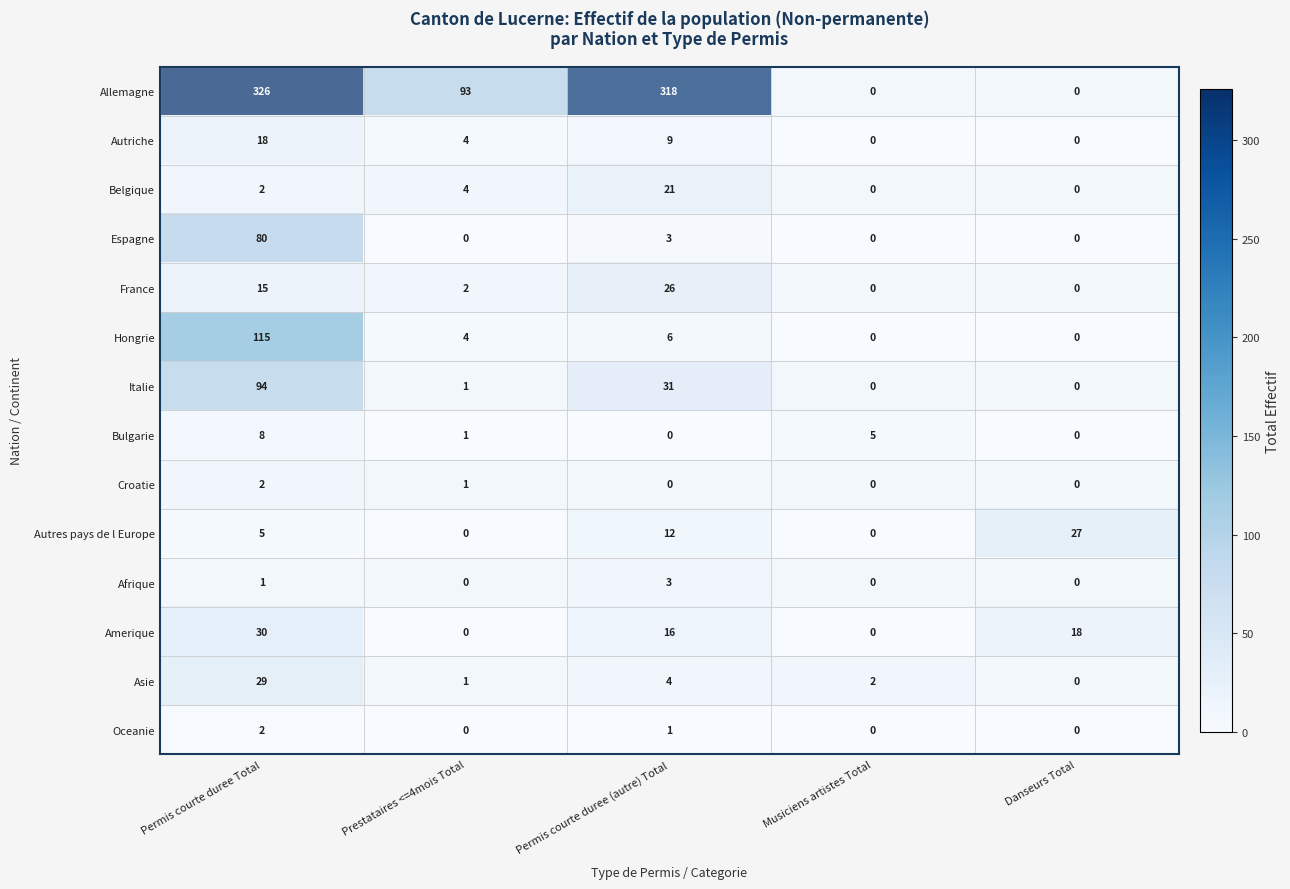

What is the difference between the maximum and second lowest values in the Bulgarie series?

8